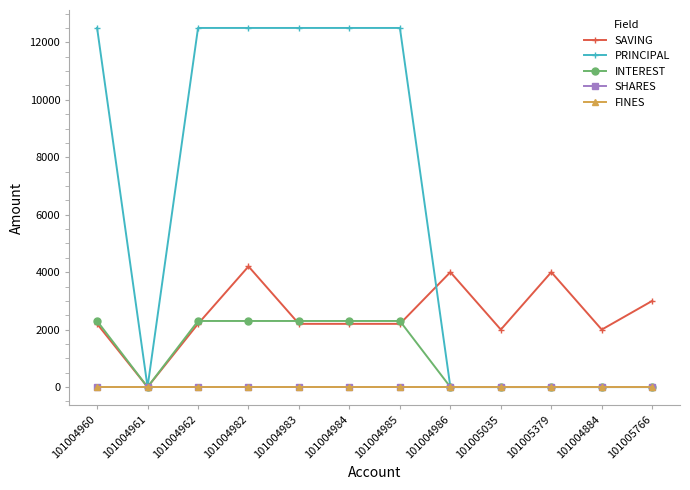

Reading right to left, what are all the values shown in this chart?

SAVING: 101005766=3000	101004884=2000	101005379=4000	101005035=2000	101004986=4000	101004985=2200	101004984=2200	101004983=2200	101004982=4200	101004962=2200	101004961=0	101004960=2200
PRINCIPAL: 101005766=0	101004884=0	101005379=0	101005035=0	101004986=0	101004985=12500	101004984=12500	101004983=12500	101004982=12500	101004962=12500	101004961=0	101004960=12500
INTEREST: 101005766=0	101004884=0	101005379=0	101005035=0	101004986=0	101004985=2300	101004984=2300	101004983=2300	101004982=2300	101004962=2300	101004961=0	101004960=2300
SHARES: 101005766=0	101004884=0	101005379=0	101005035=0	101004986=0	101004985=0	101004984=0	101004983=0	101004982=0	101004962=0	101004961=0	101004960=0
FINES: 101005766=0	101004884=0	101005379=0	101005035=0	101004986=0	101004985=0	101004984=0	101004983=0	101004982=0	101004962=0	101004961=0	101004960=0